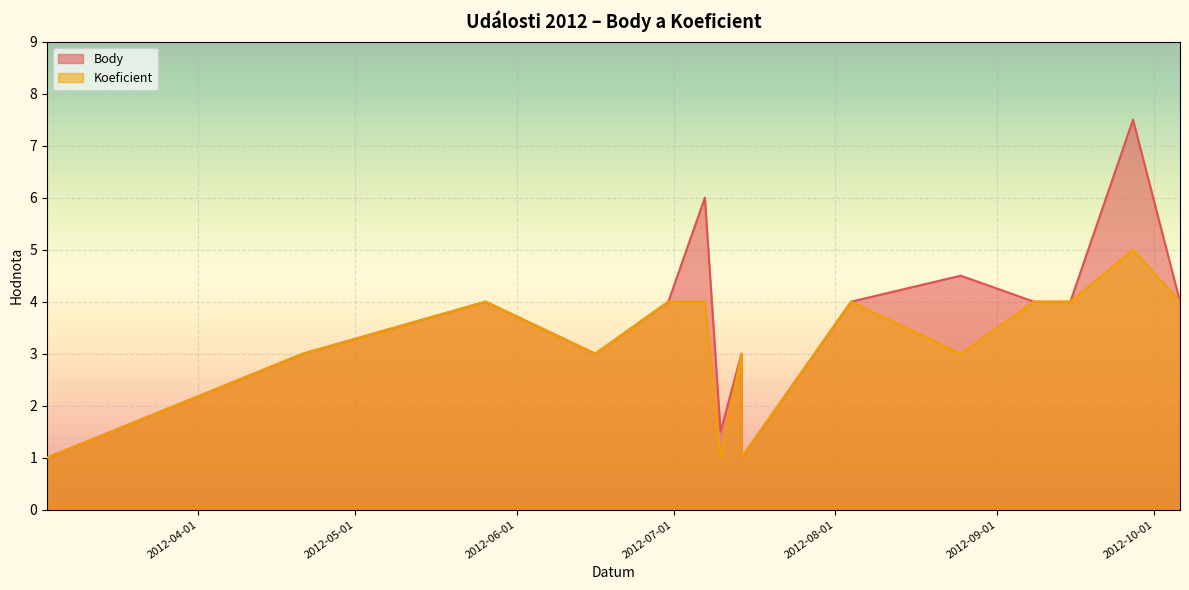

What is the difference between the maximum and second lowest values in the Koeficient series?

4.0